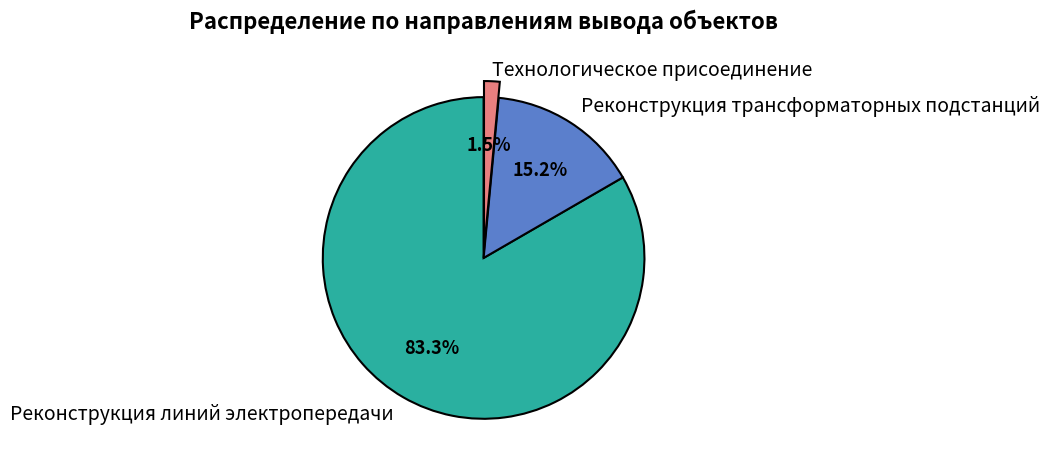

To the nearest percent, what is the average slice percentage?

33%